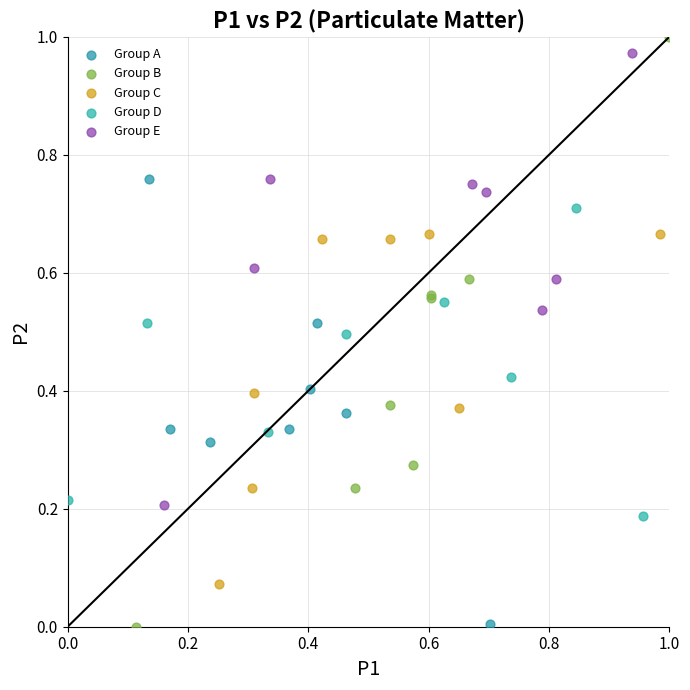

Which series has the widest spread of Y values?

Group B